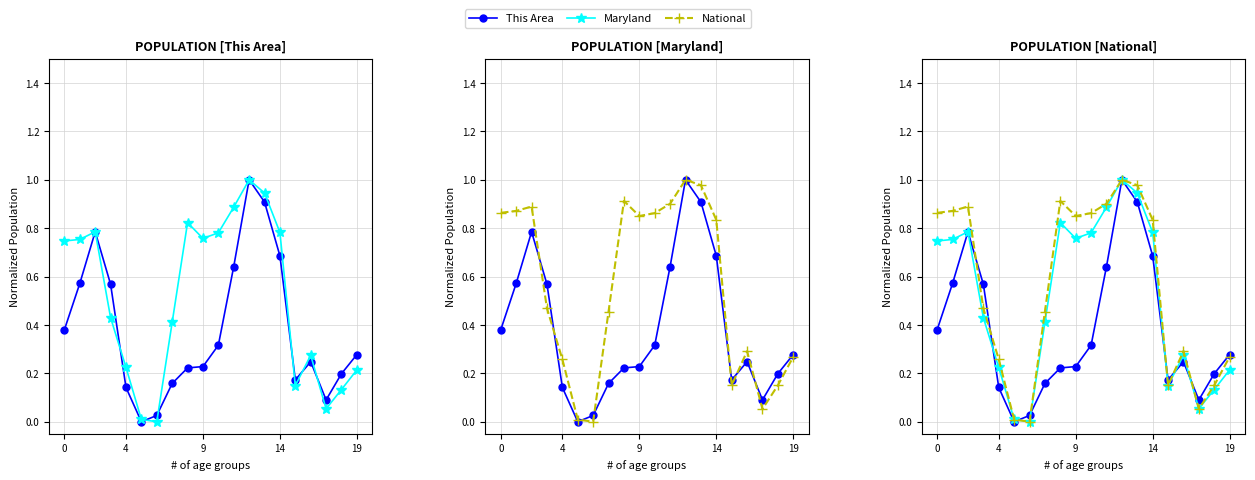

At which category is the sum across all series the highest?

12